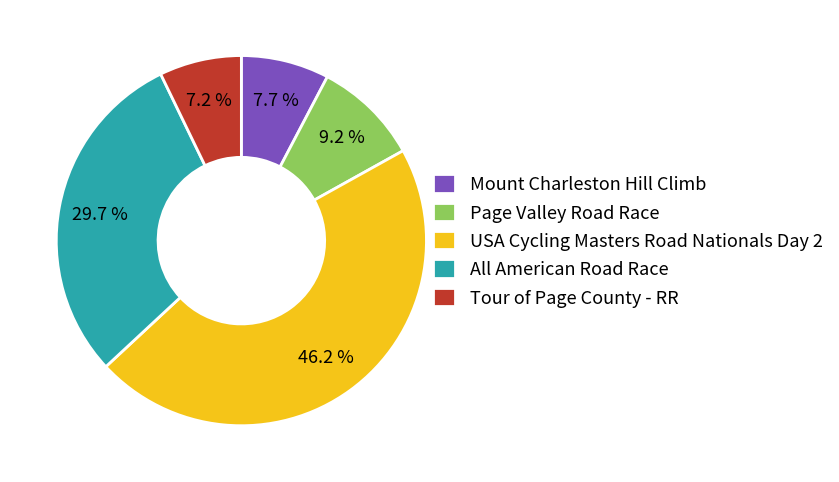

What portion of the pie excludes Mount Charleston Hill Climb?

92.3%